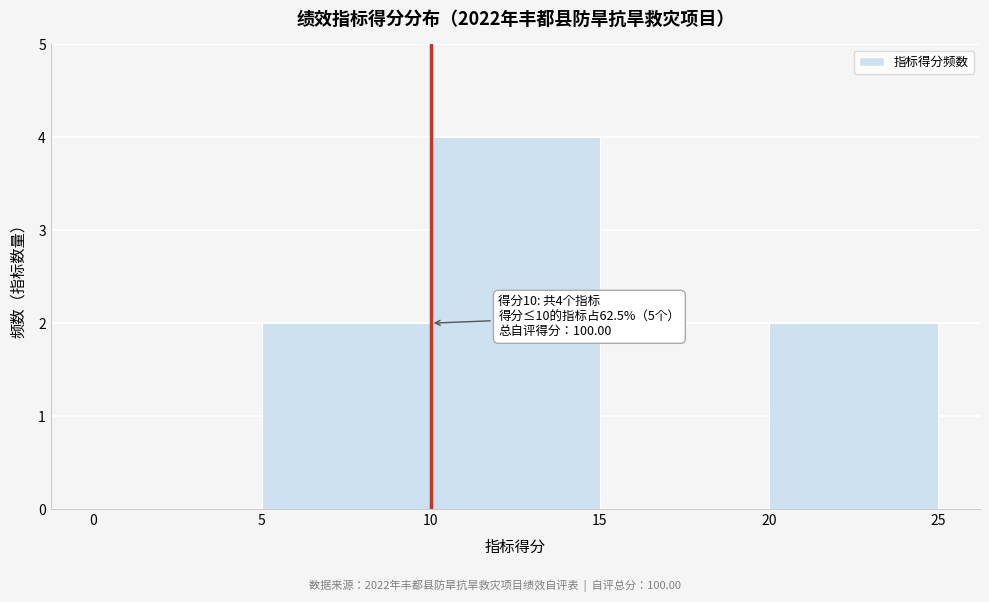

Over which range of the x-axis is the bar tallest?

10 to 15